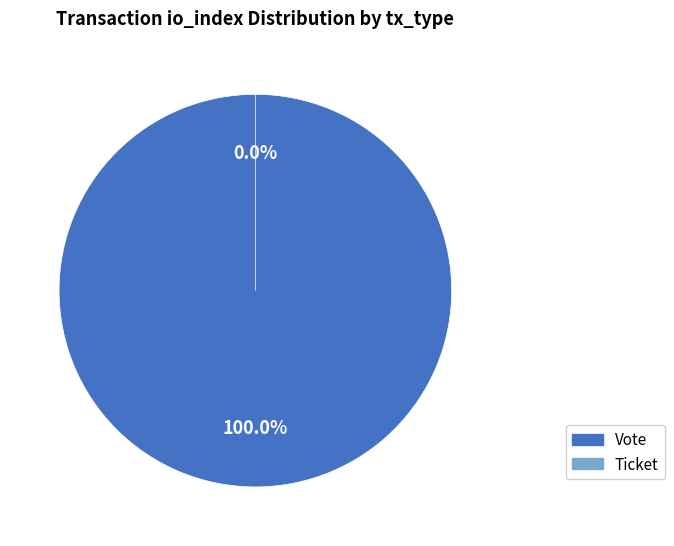

How many slices are in this pie chart?

2